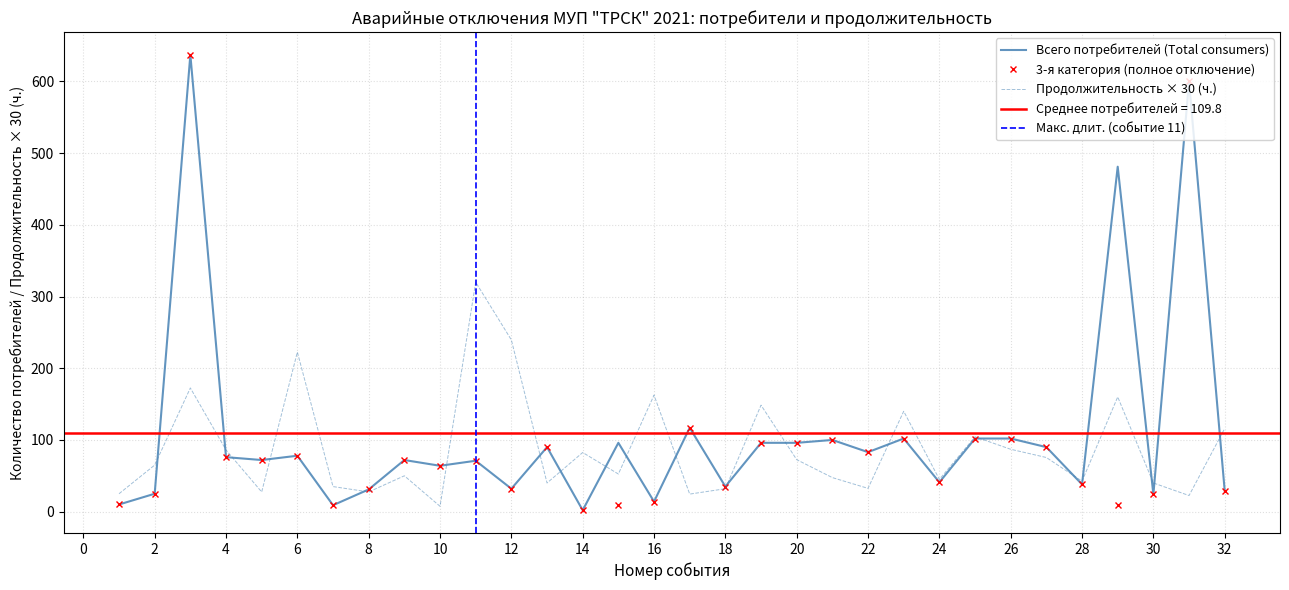

Which series has the largest total across all categories?

Total consumers